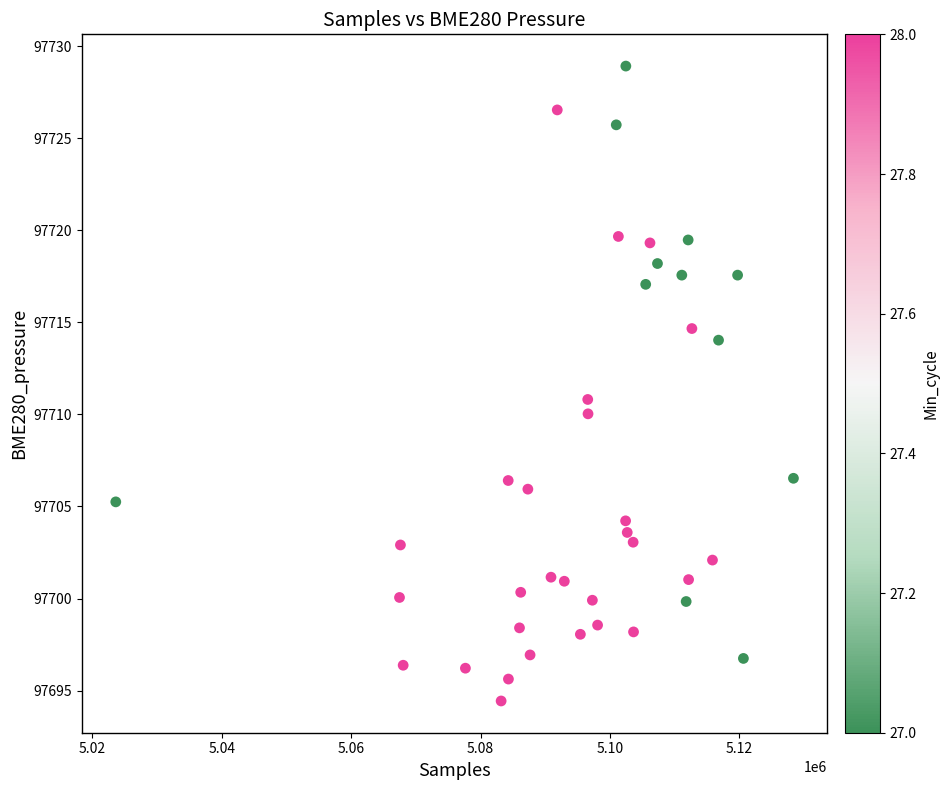

What is the range of Y values (max minus min)?

34.5